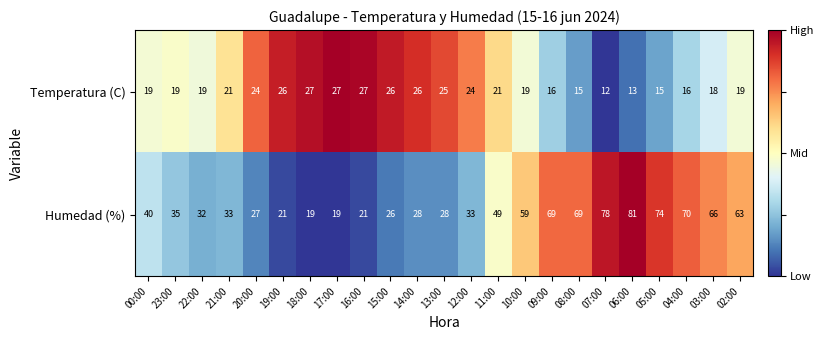

At which category is the sum across all series the highest?

06:00